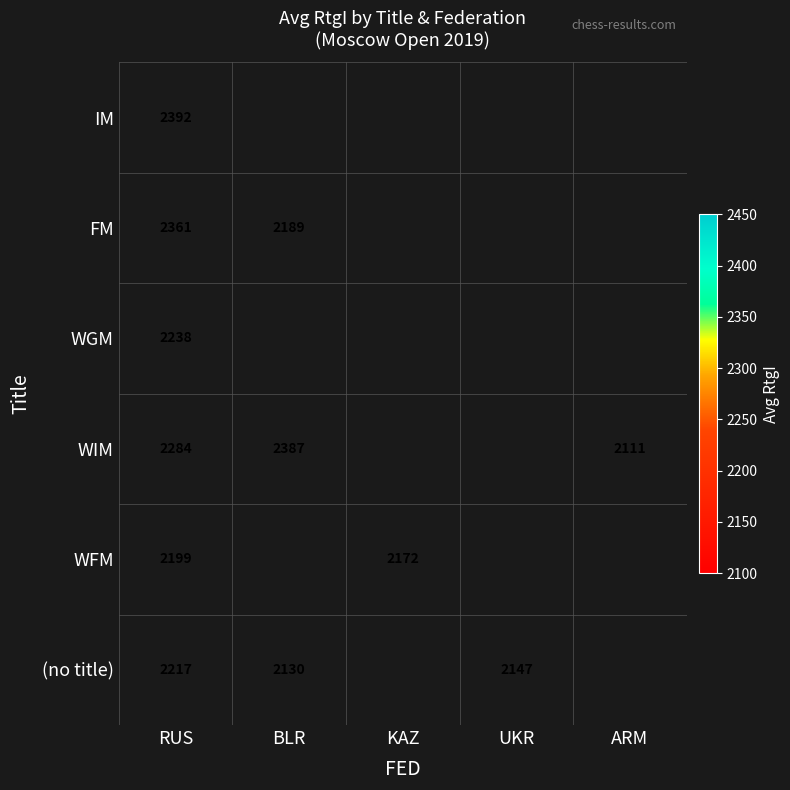

The WIM series shows 1208.6 at ARM. True or false?

False